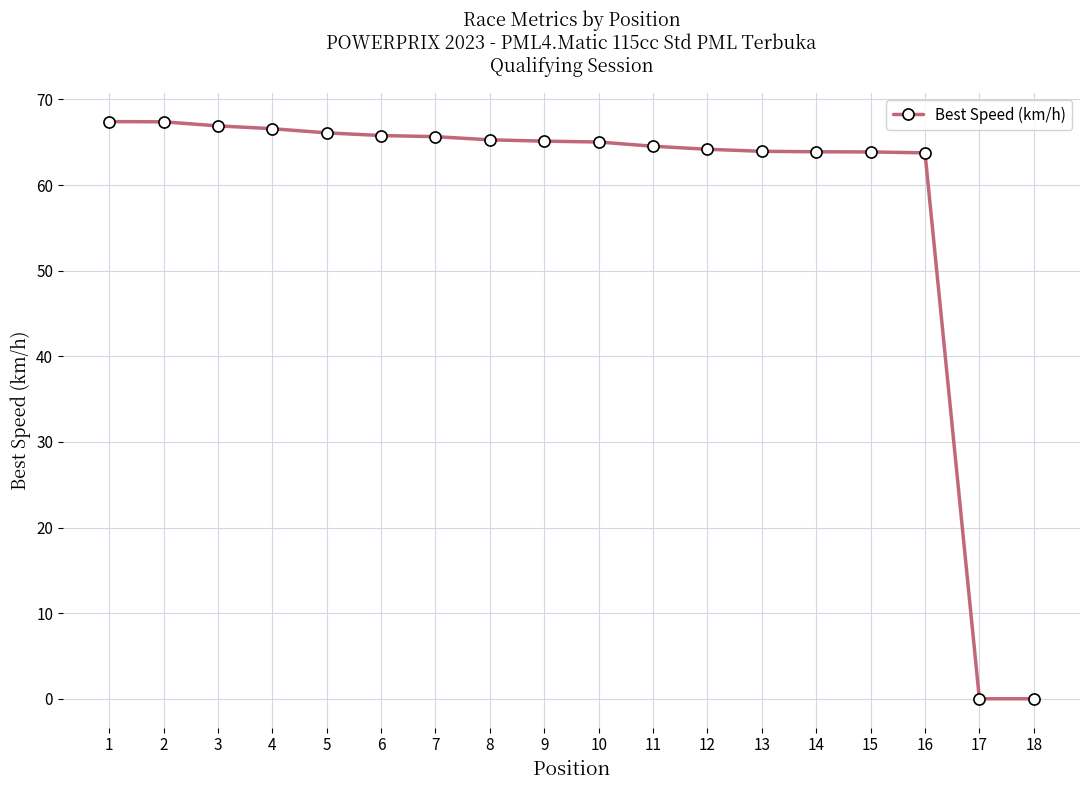

What is the greatest value displayed?

67.4